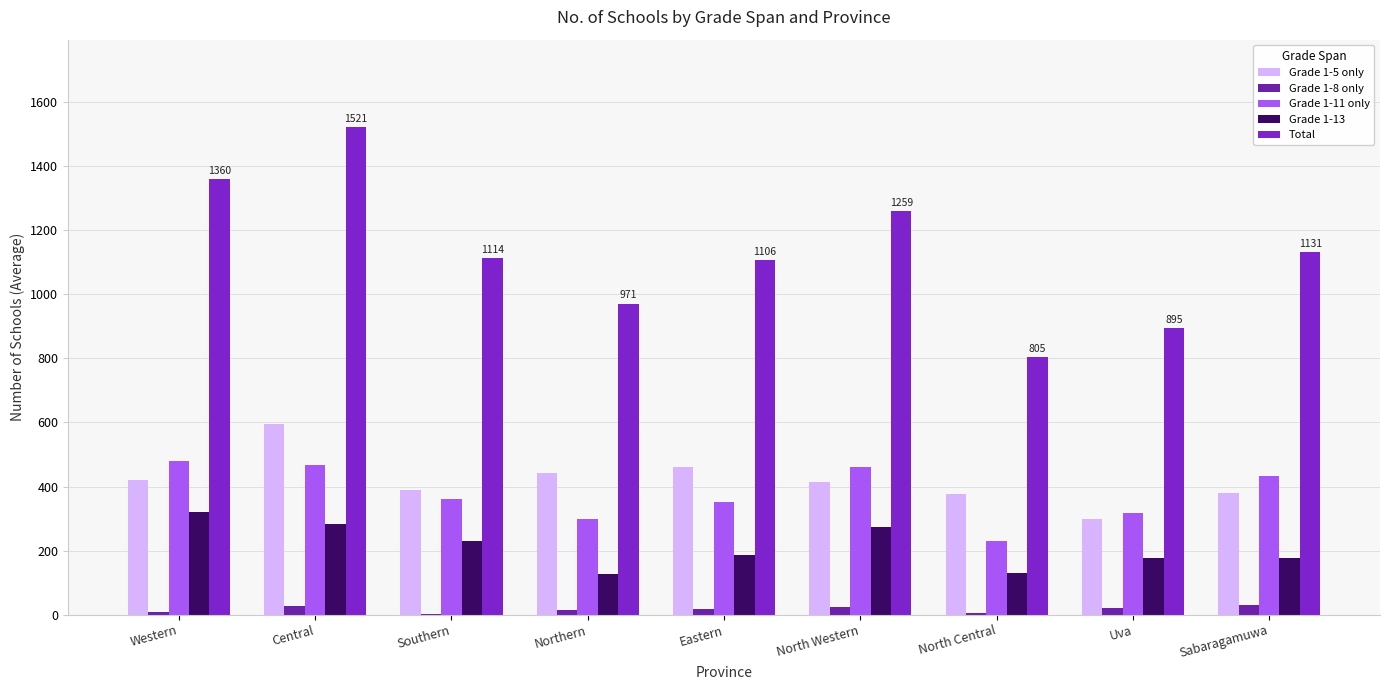

True or false: Grade 1-11 only has a value of 414 at Uva.

False